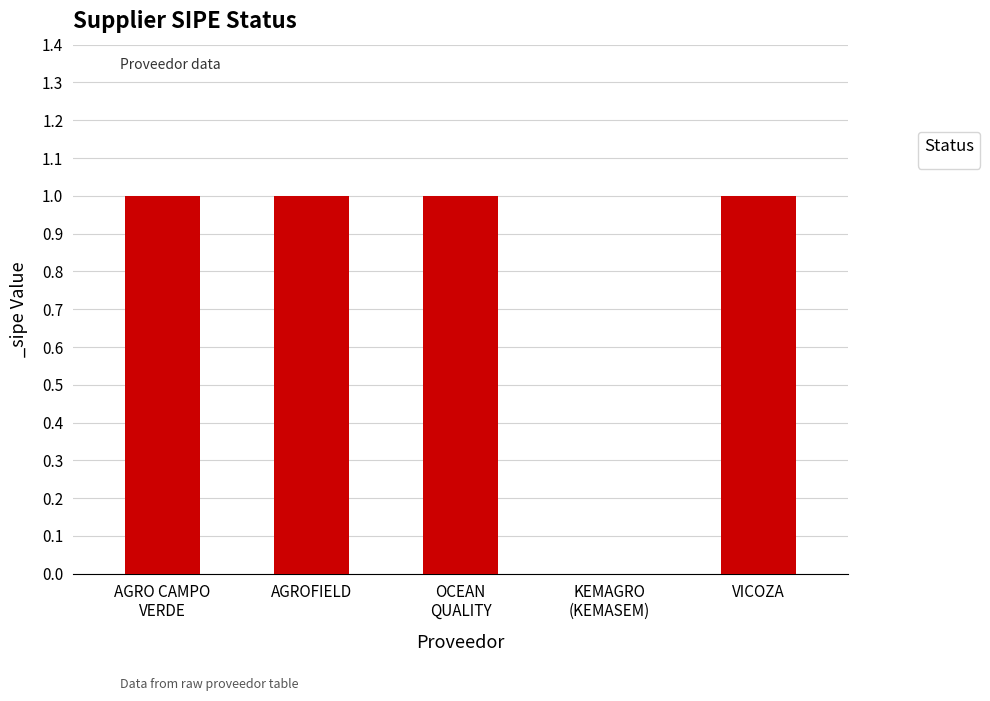

What is the sum of all values?

4